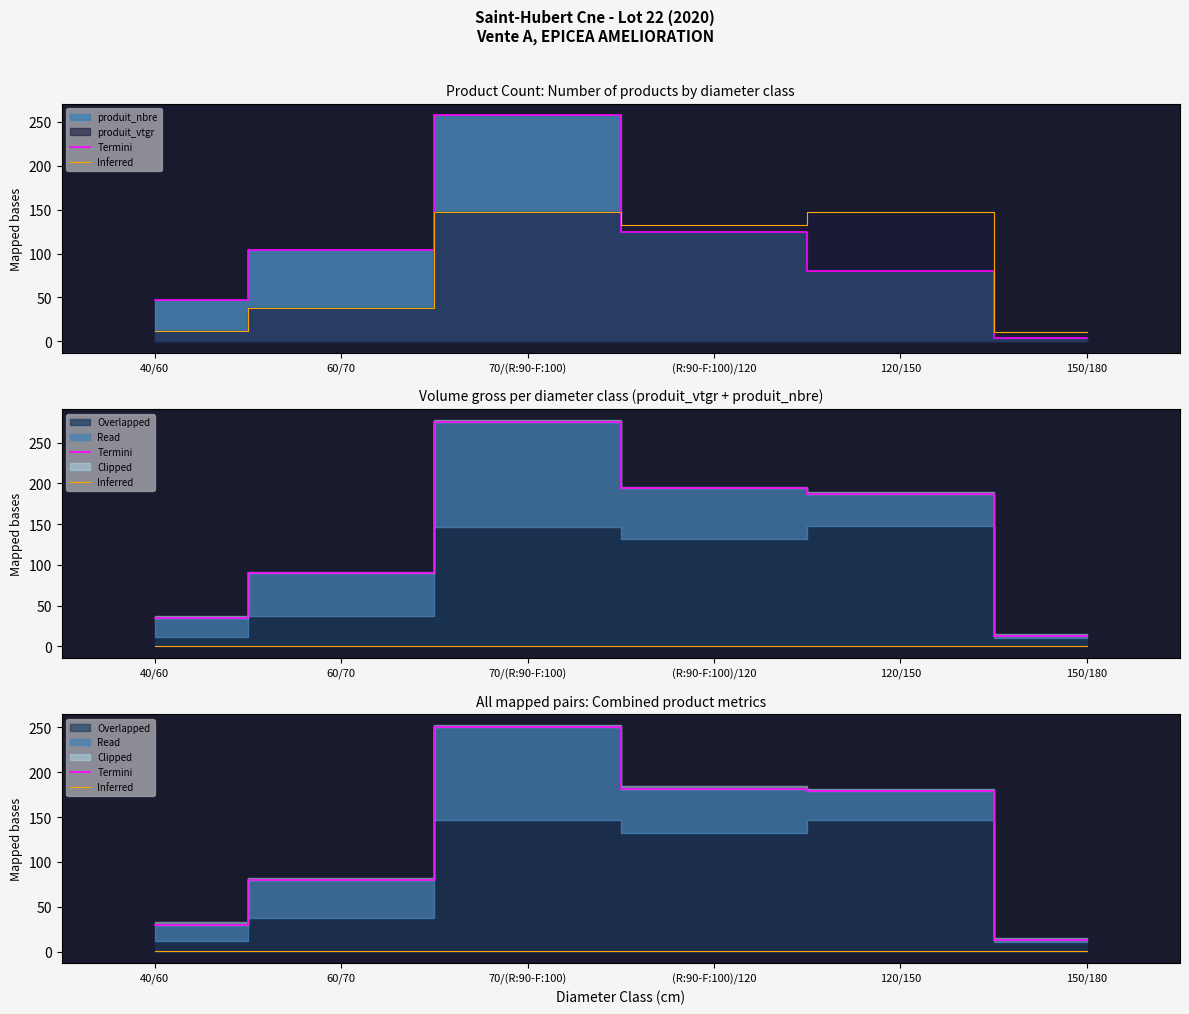

List the series in order of their peak value, lowest first.

Inferred, Termini